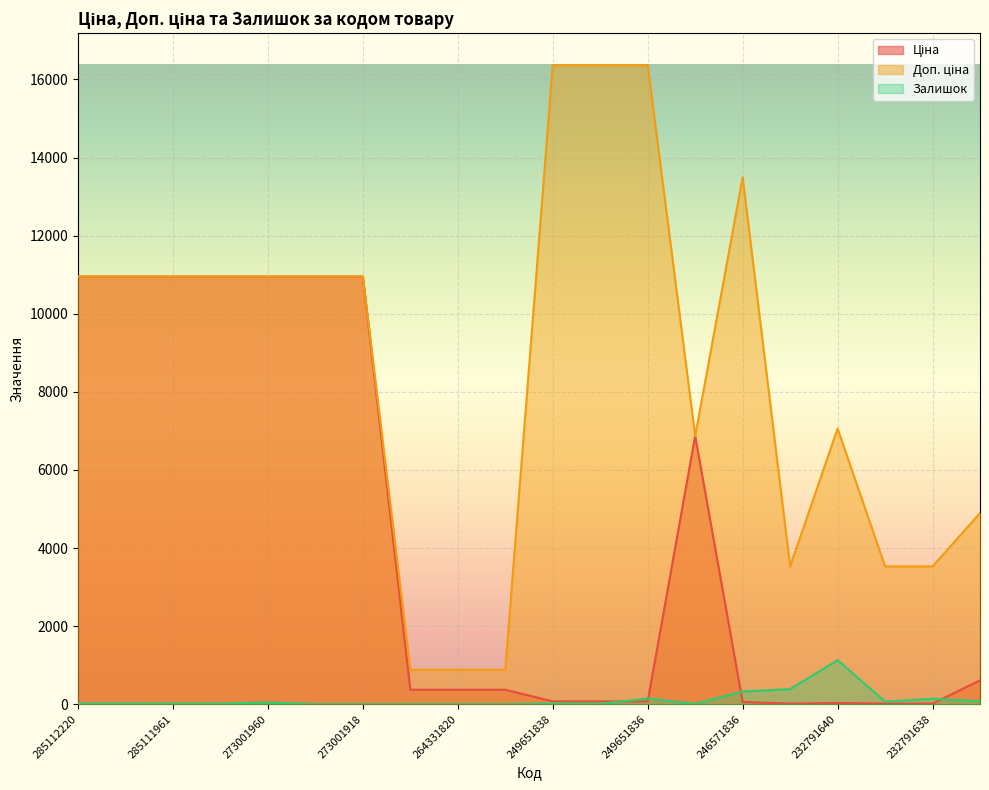

At which label does Залишок first exceed 18?

273001960